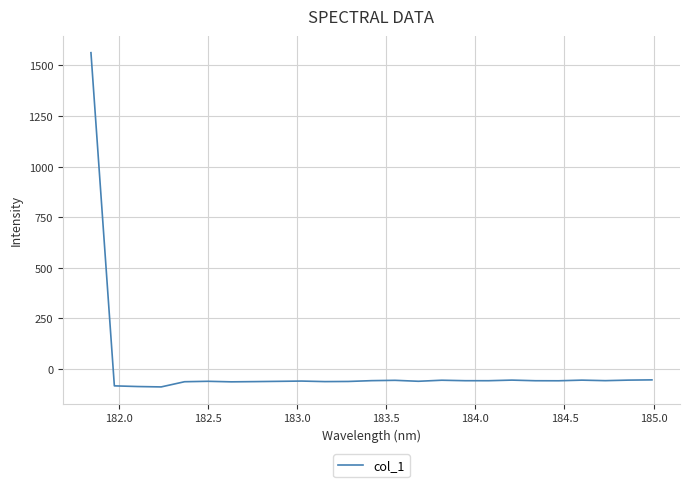

What is the difference between the maximum and minimum values?

1650.8